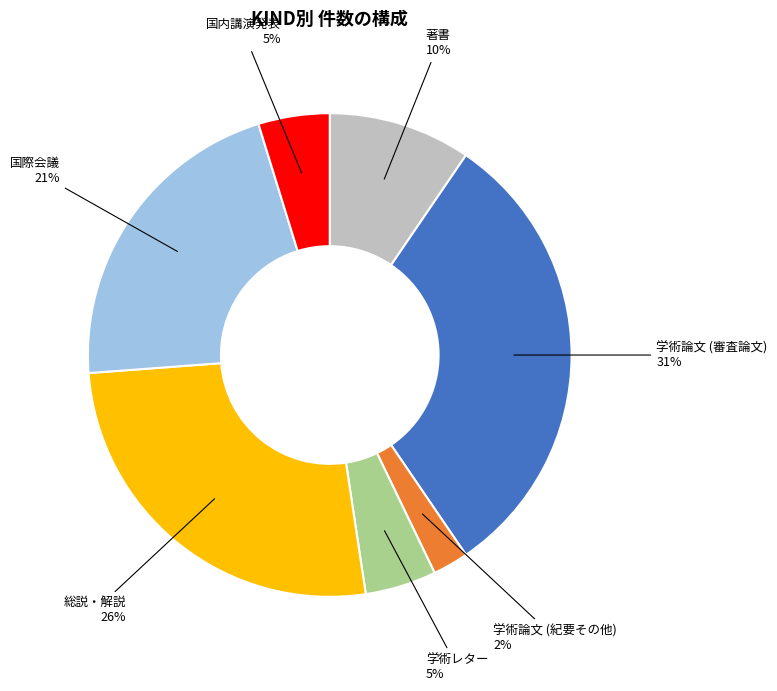

The 国際会議 slice represents 27% of the pie. True or false?

False